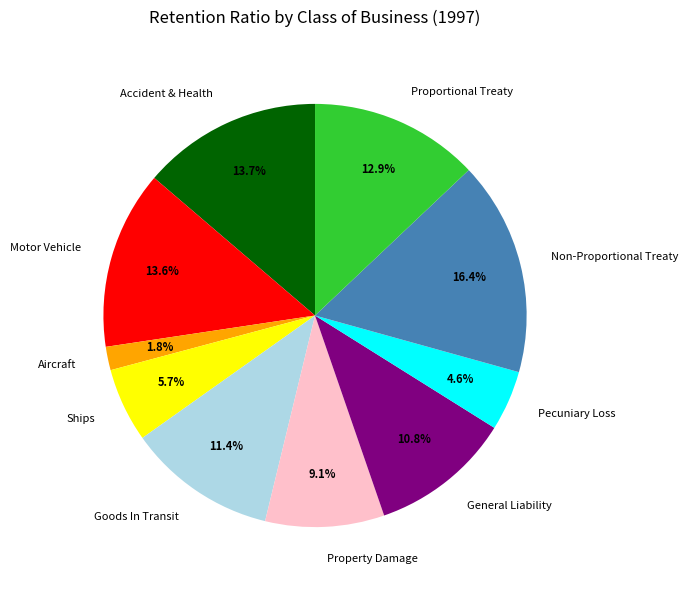

Is it true that Ships is 1% of the pie?

False